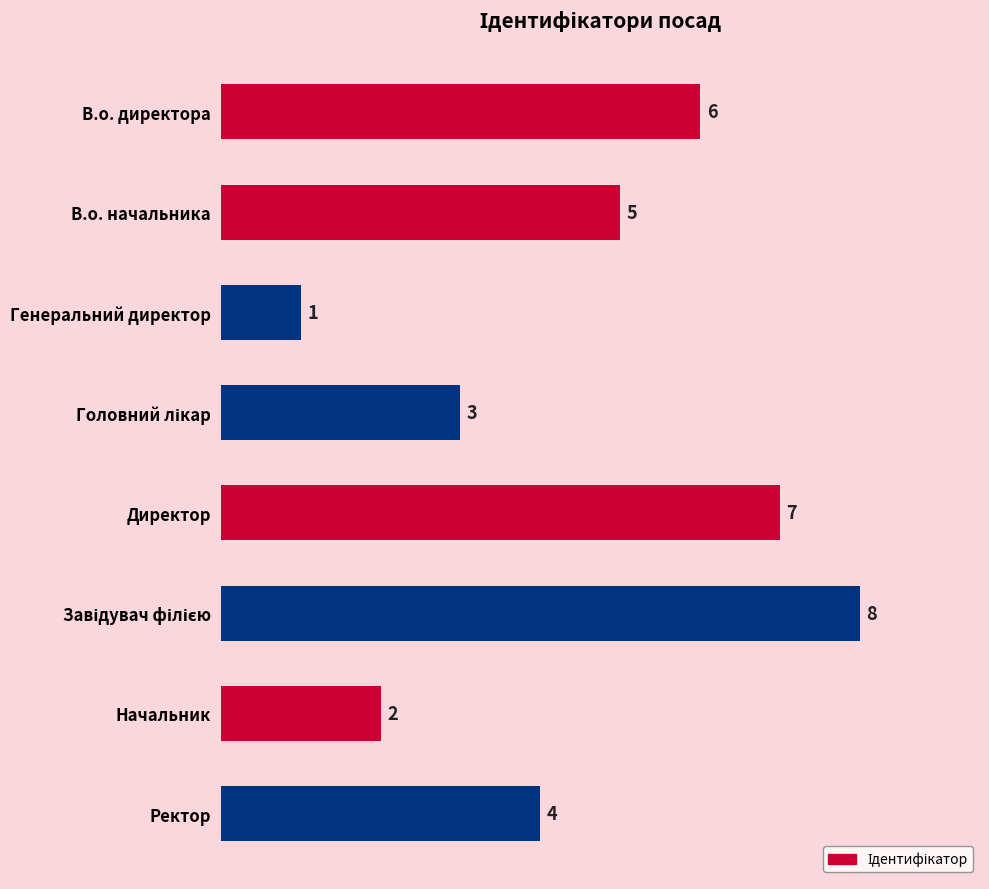

Is it true that the value at В.о. директора is 6?

True